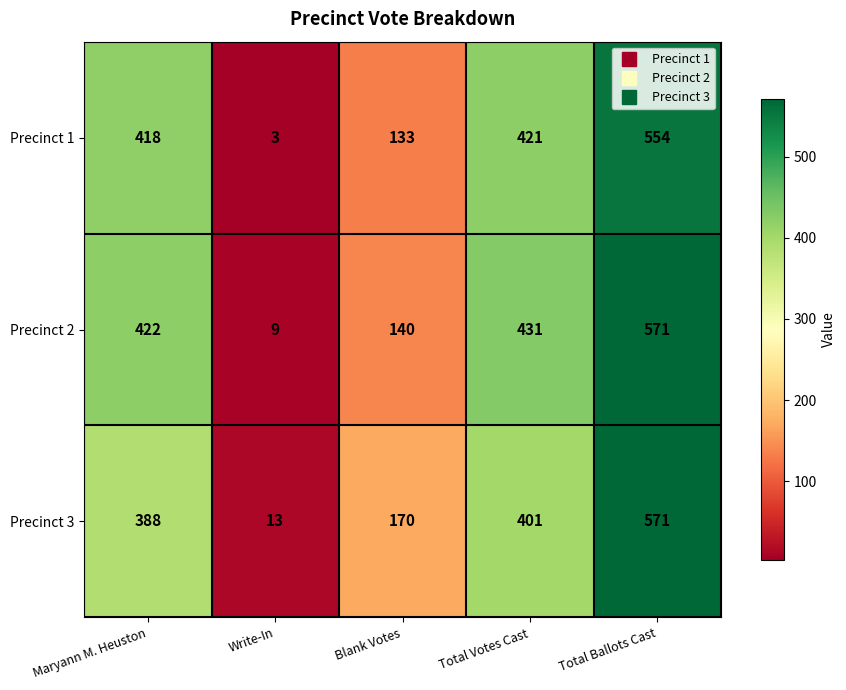

Which category has the highest value in the Precinct 2 series?

Total Ballots Cast